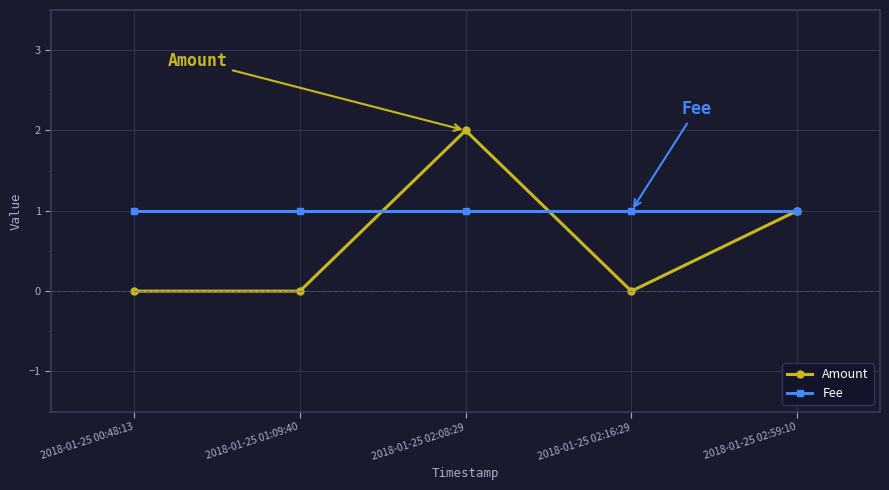

True or false: Amount has more than 1 interior local peaks.

False